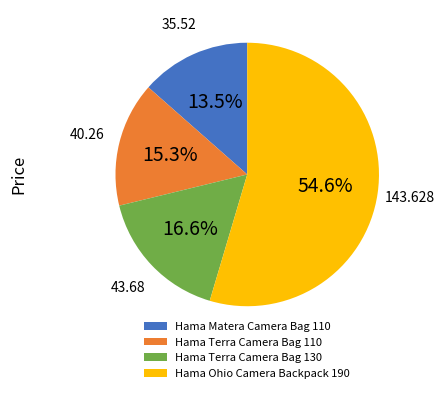

Which category accounts for the majority?

Hama Ohio Camera Backpack 190